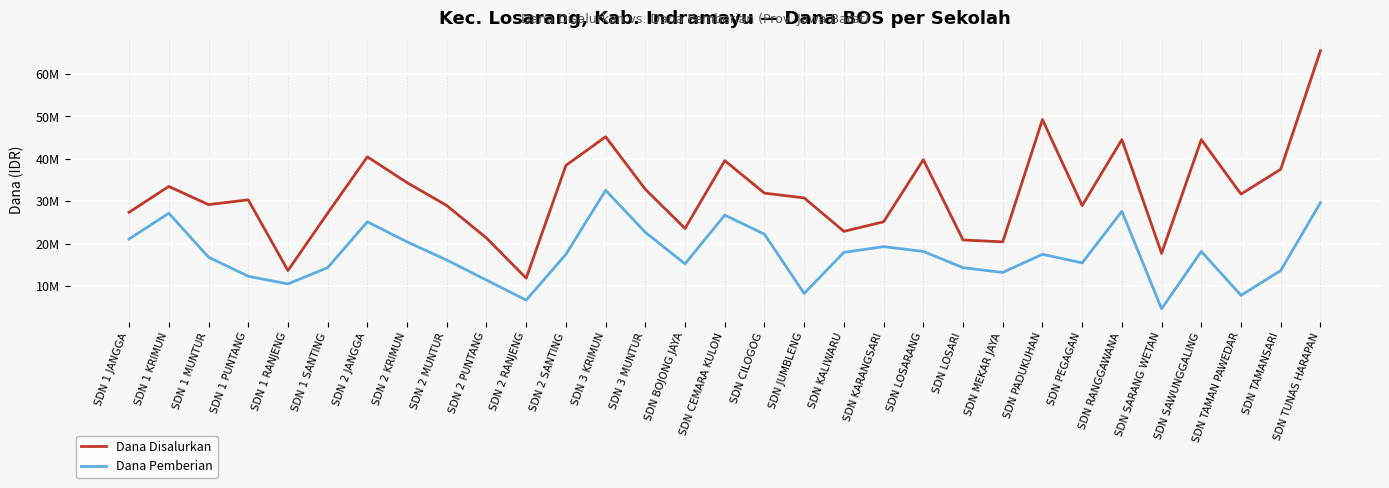

Where is Dana Pemberian nearest to the value 18675000?

SDN LOSARANG